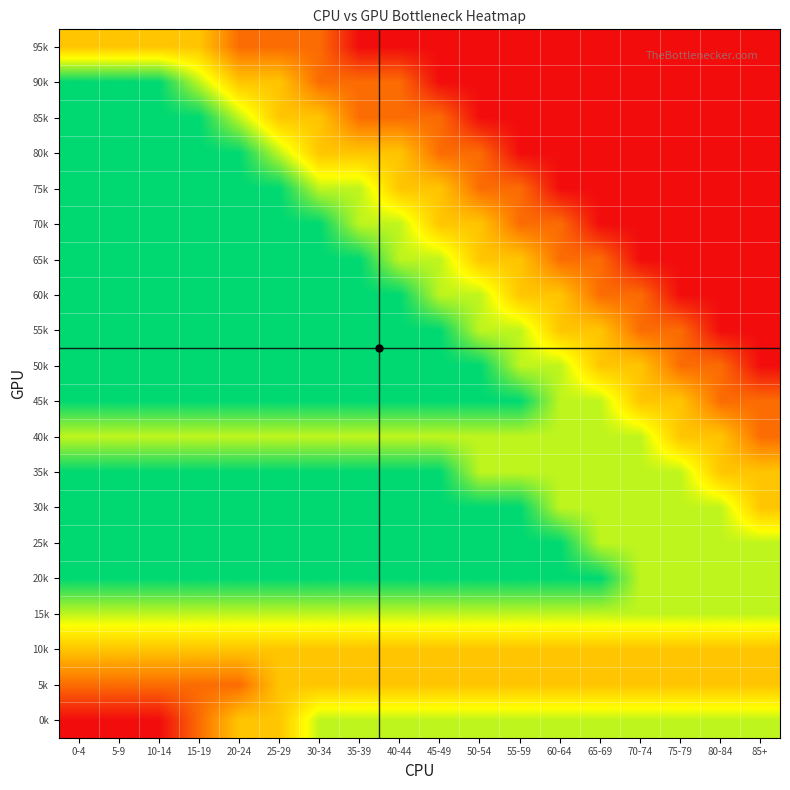

Count the number of data series in this chart.

20